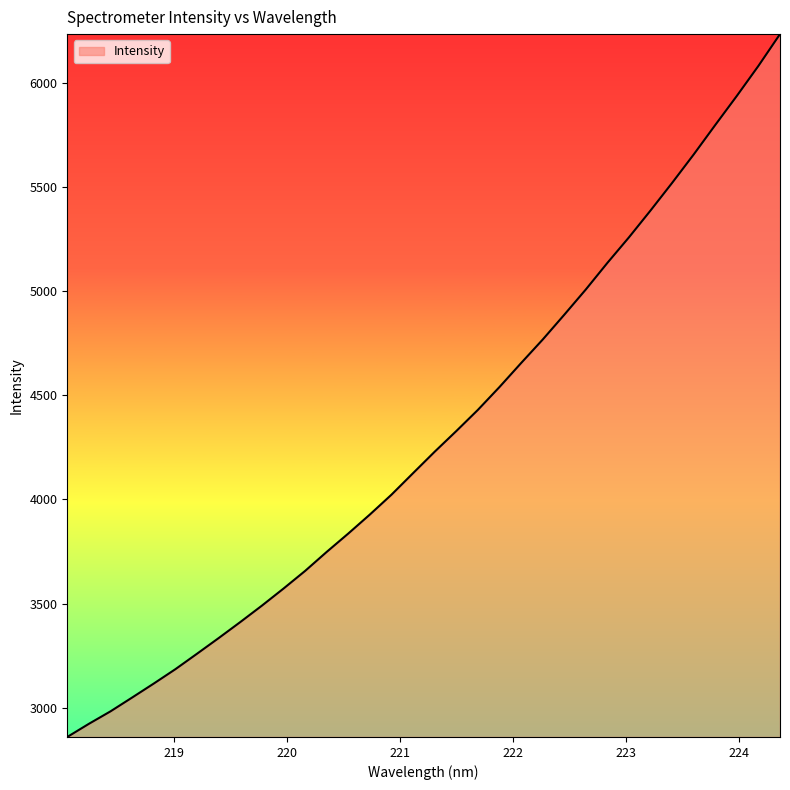

What is the minimum value shown in the chart?

2858.8